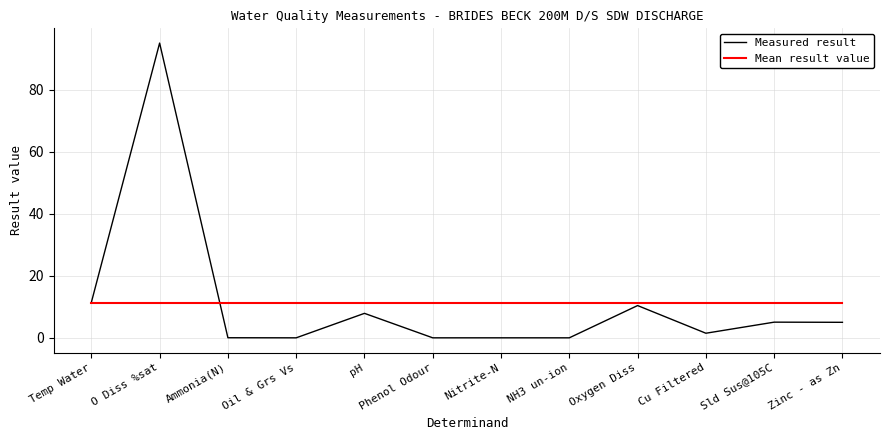

Rank the series at Cu Filtered from highest to lowest value.

Mean result value, Measured result